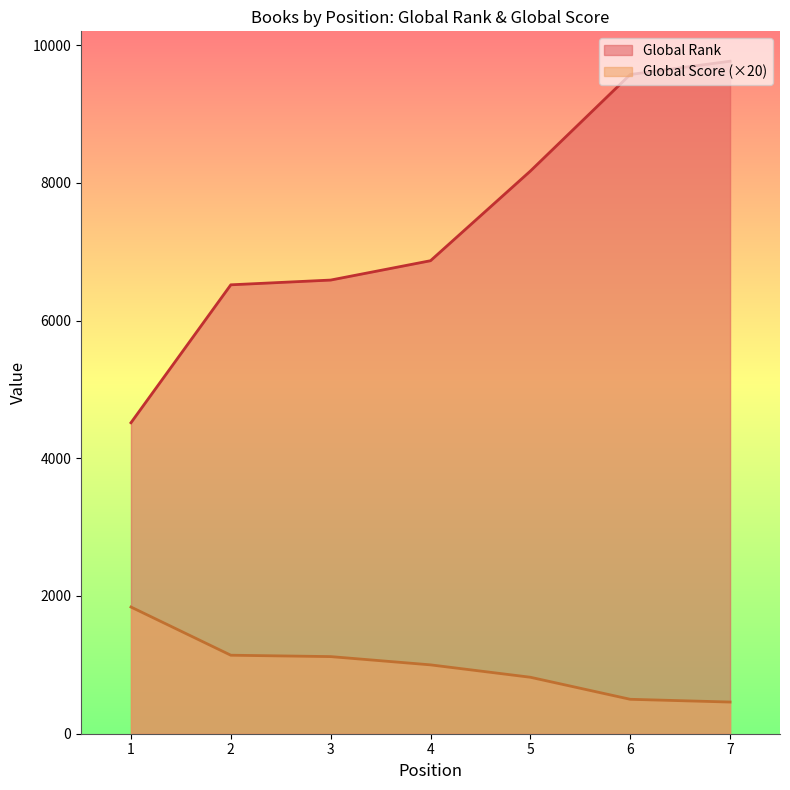

Is it true that Global Rank equals 9573 at 6?

True